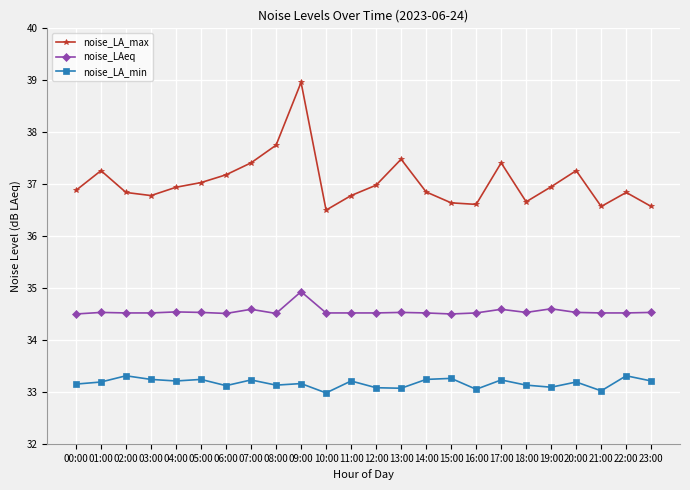

The noise_LA_max series shows 36.6 at 23:00. True or false?

True